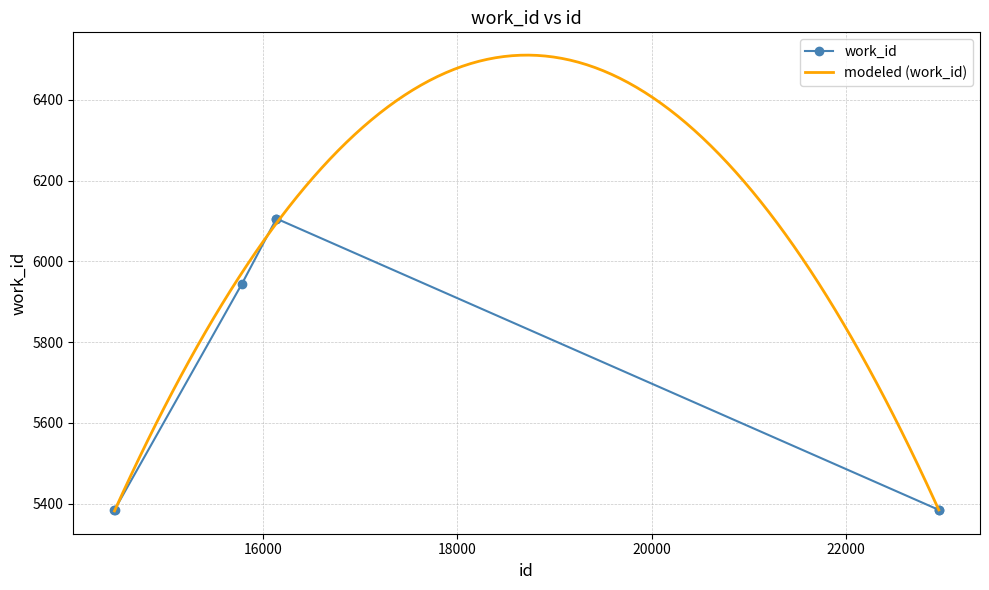

Which has a higher value, 22956 or 14470?

22956